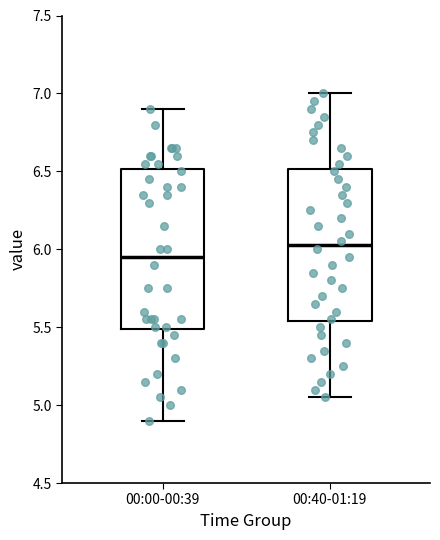

Reading left to right, read every box against the y-axis: the position of its median line, the range the box covers, and the ends of its whiskers. The values are not printed on the chart, so give them approximately, as read against the axis.

00:00-00:39: median 5.95, box 5.50 to 6.50, whiskers 4.90 to 6.90
00:40-01:19: median 6.05, box 5.55 to 6.50, whiskers 5.05 to 7.00